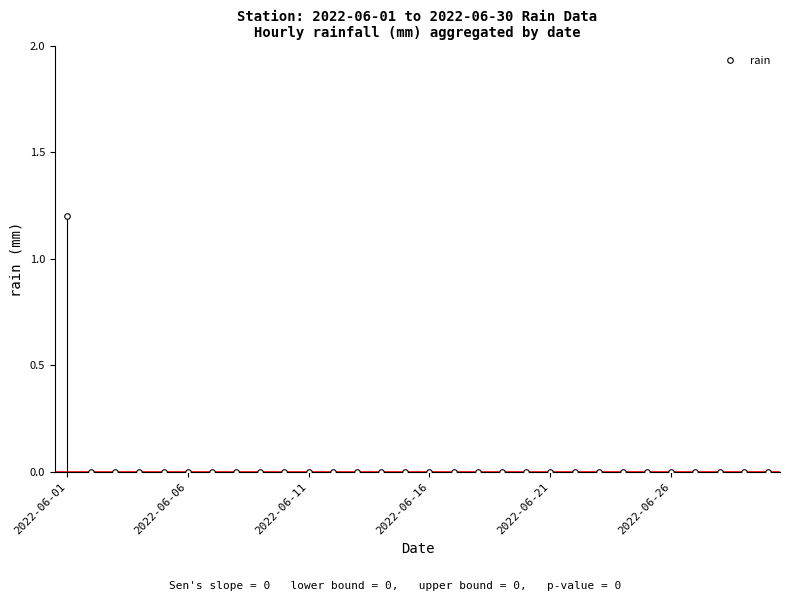

What is the difference between the maximum and minimum values?

1.2